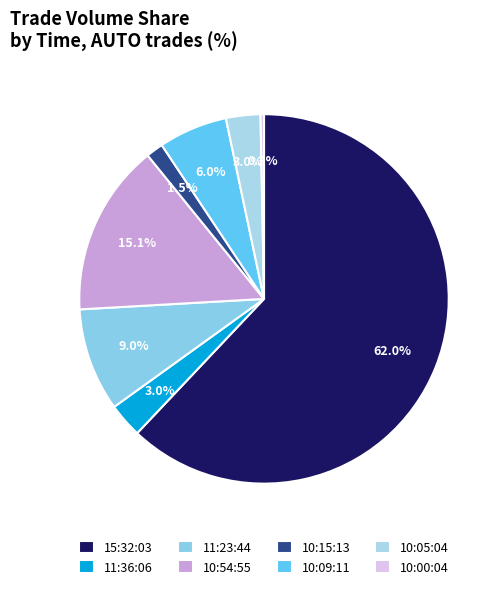

Which category has the smallest portion of the pie?

10:00:04